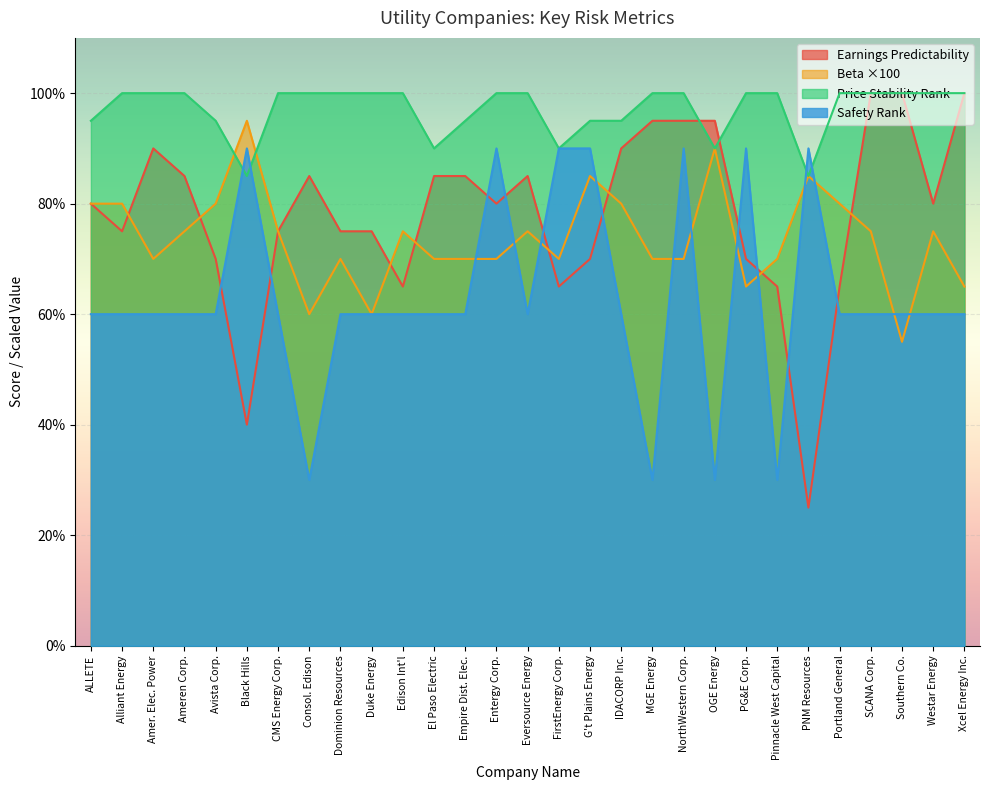

What is the maximum value shown in the chart?

100.0